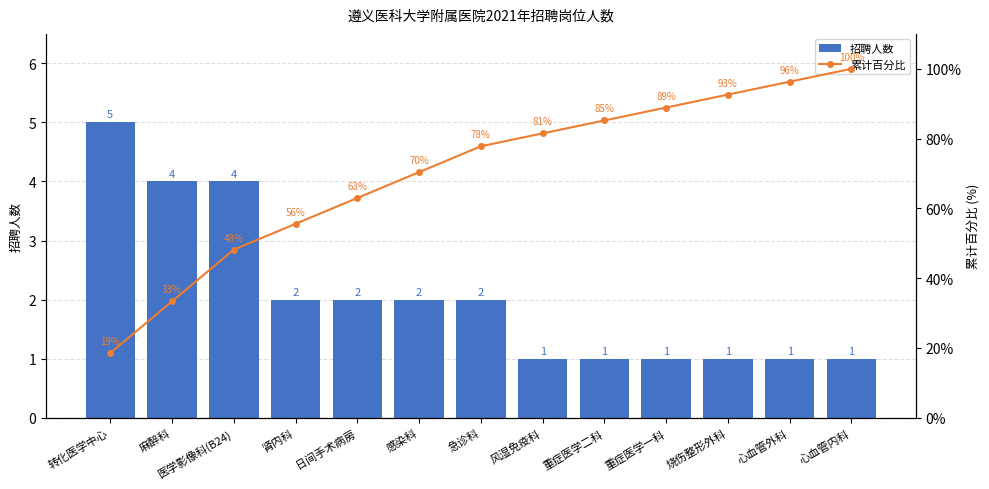

What is the label of the 4th bar from the right?

重症医学一科